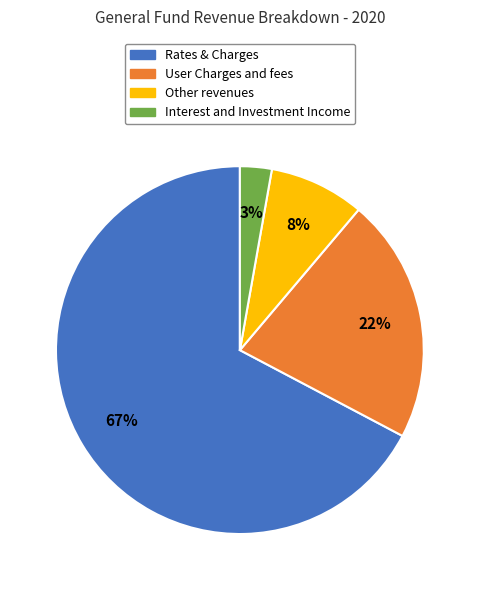

Count the number of slices in the pie.

4